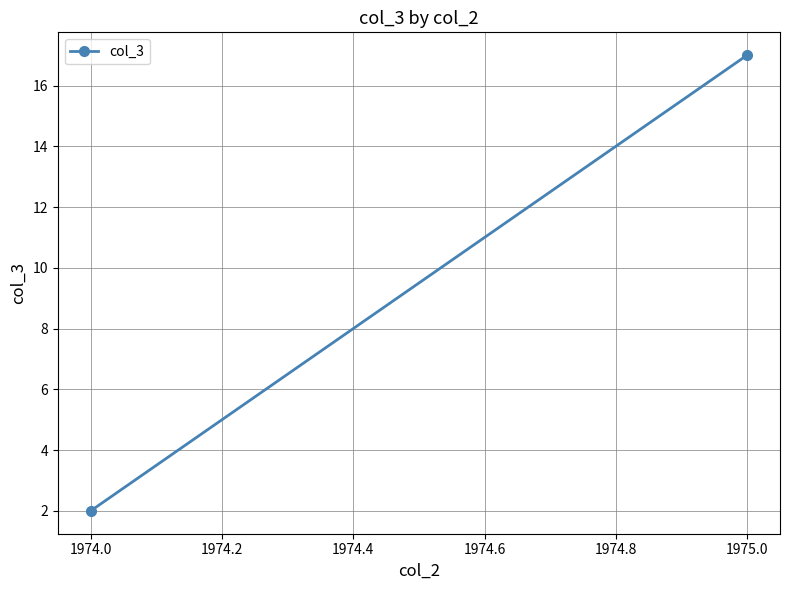

The chart shows a value of 3 at 1974.0. True or false?

False